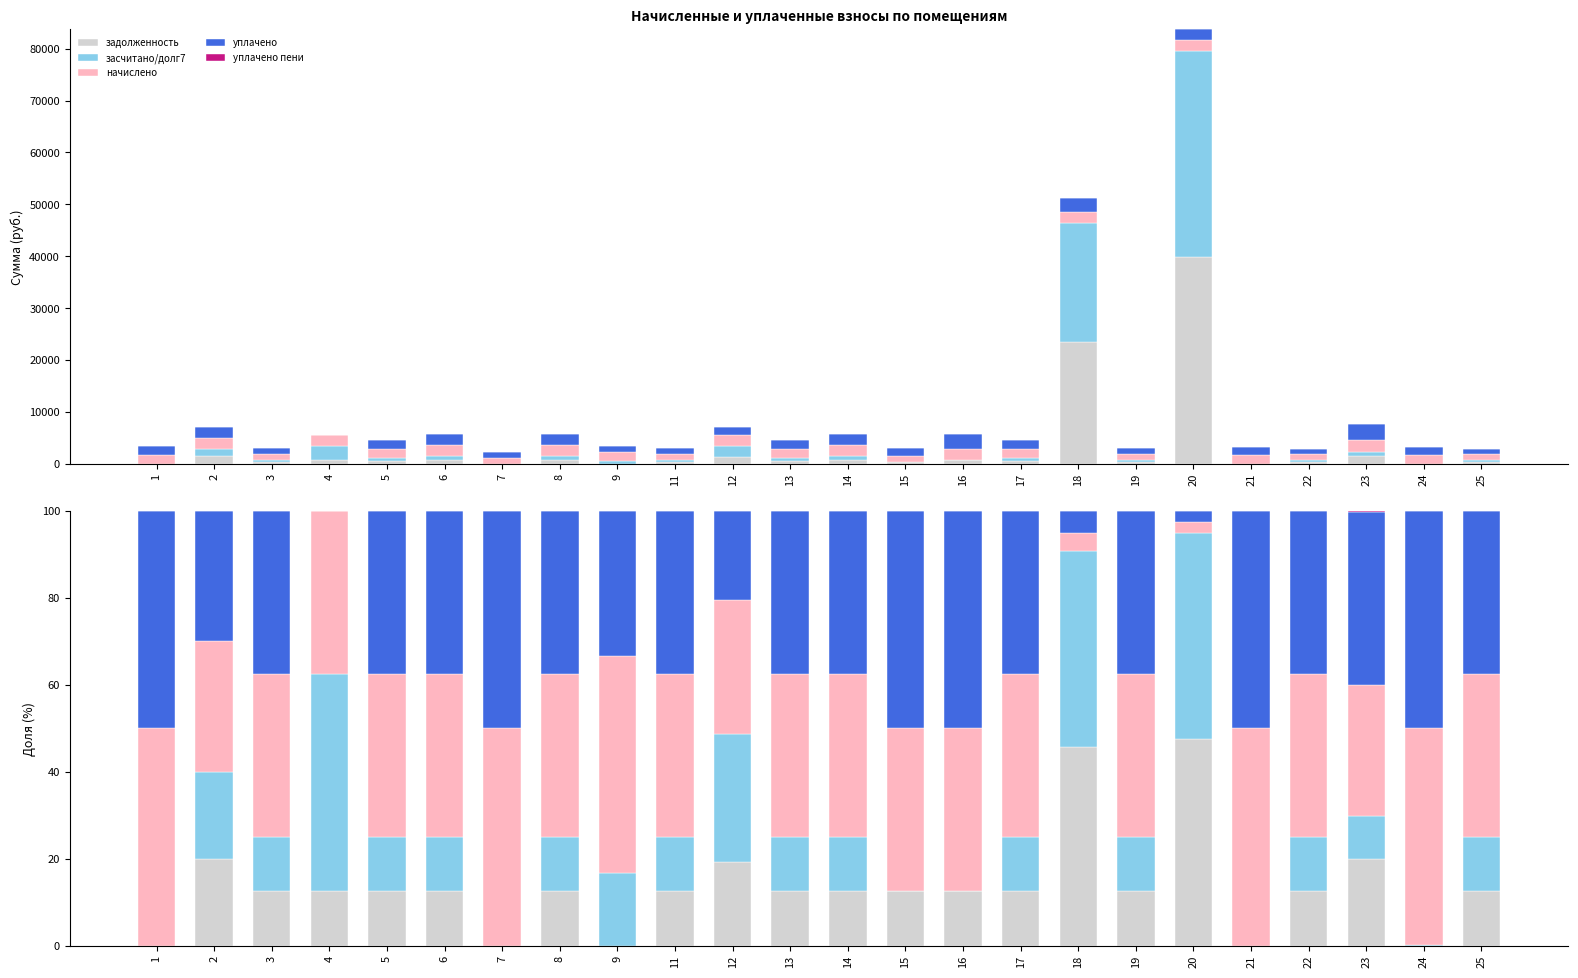

The value of уплачено пени at 14 is 0.1. True or false?

False